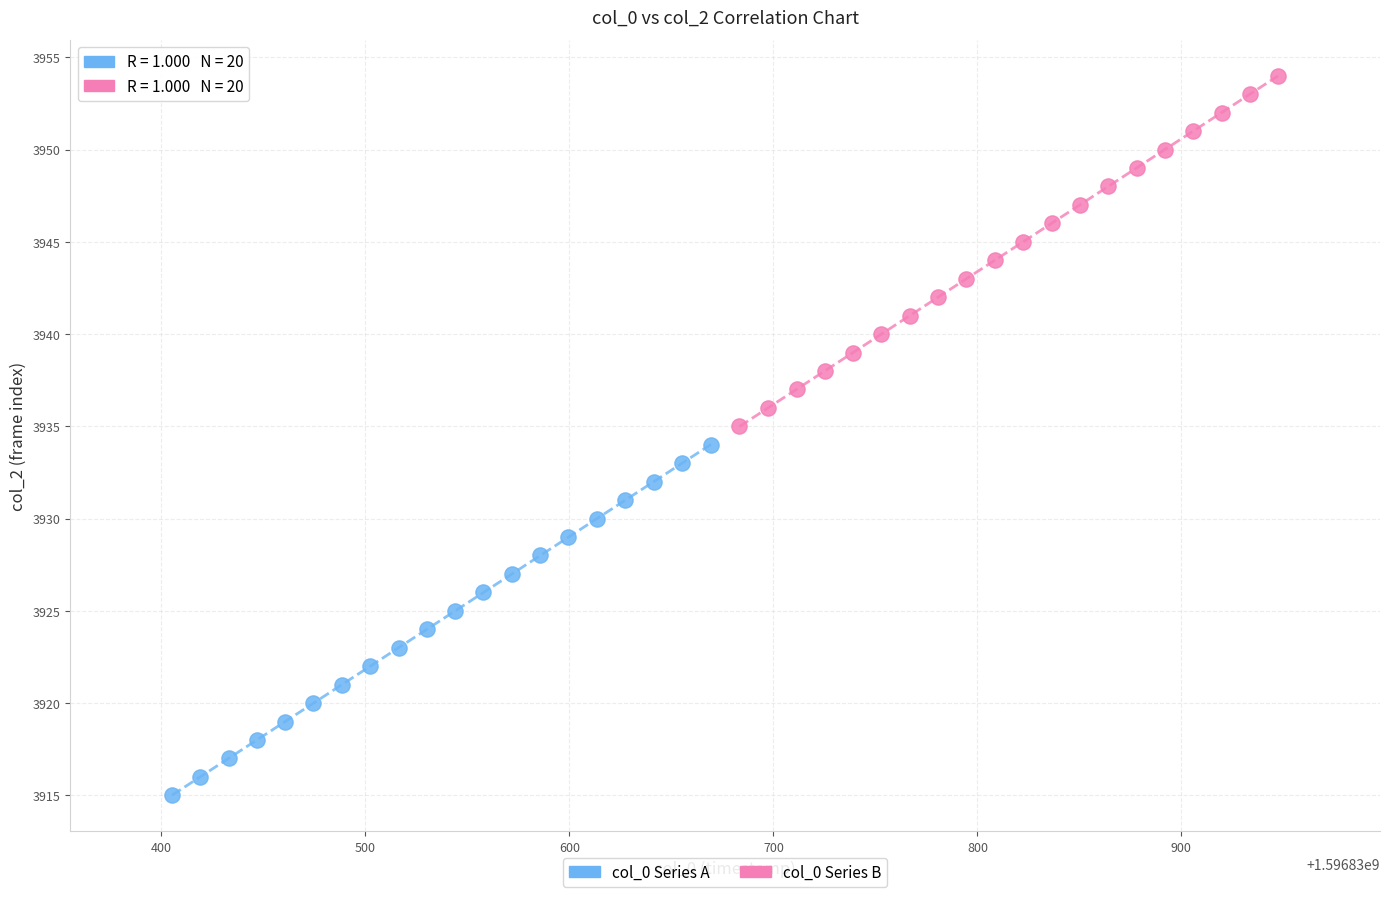

Which series reaches the minimum Y coordinate?

col_0 Series A